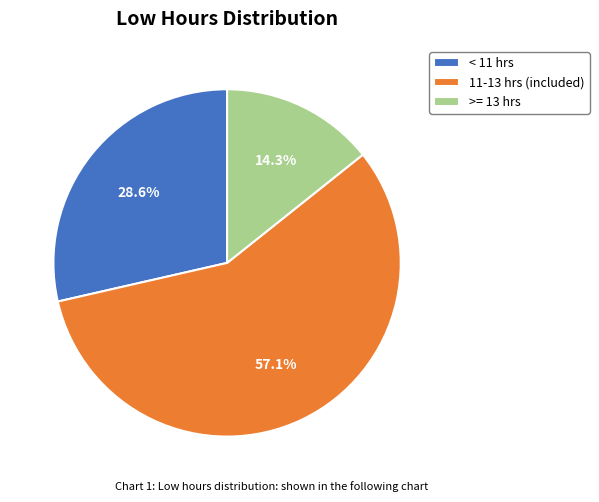

Which slice represents more than half of the pie?

11-13 hrs (included)